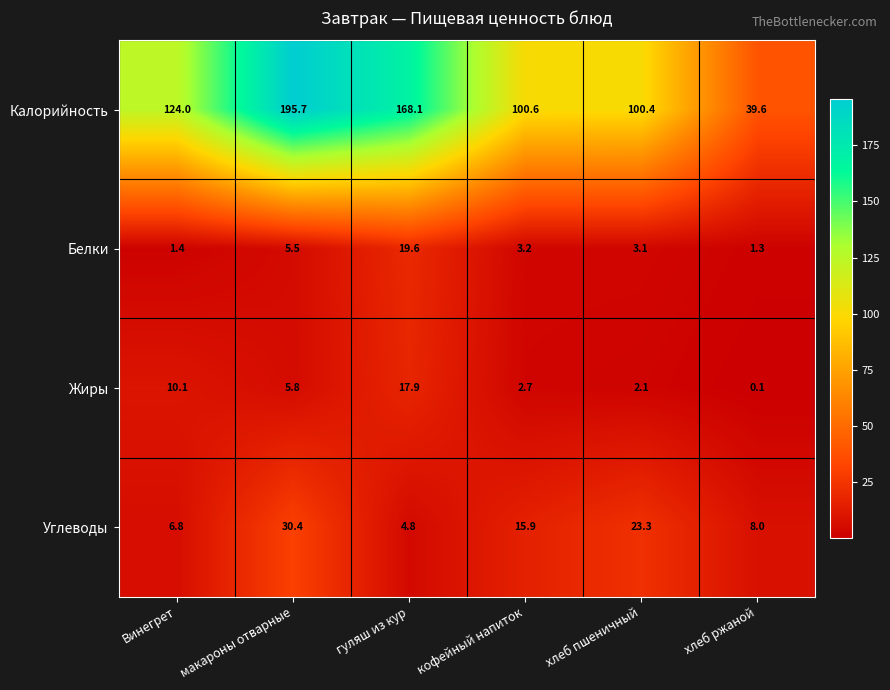

Which label corresponds to the largest value in the chart?

макароны отварные